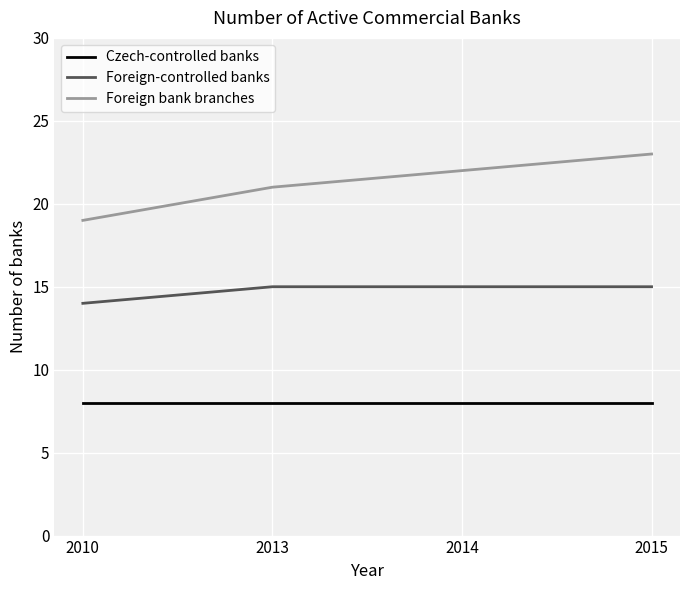

What is the highest value of the Foreign-controlled banks series?

15